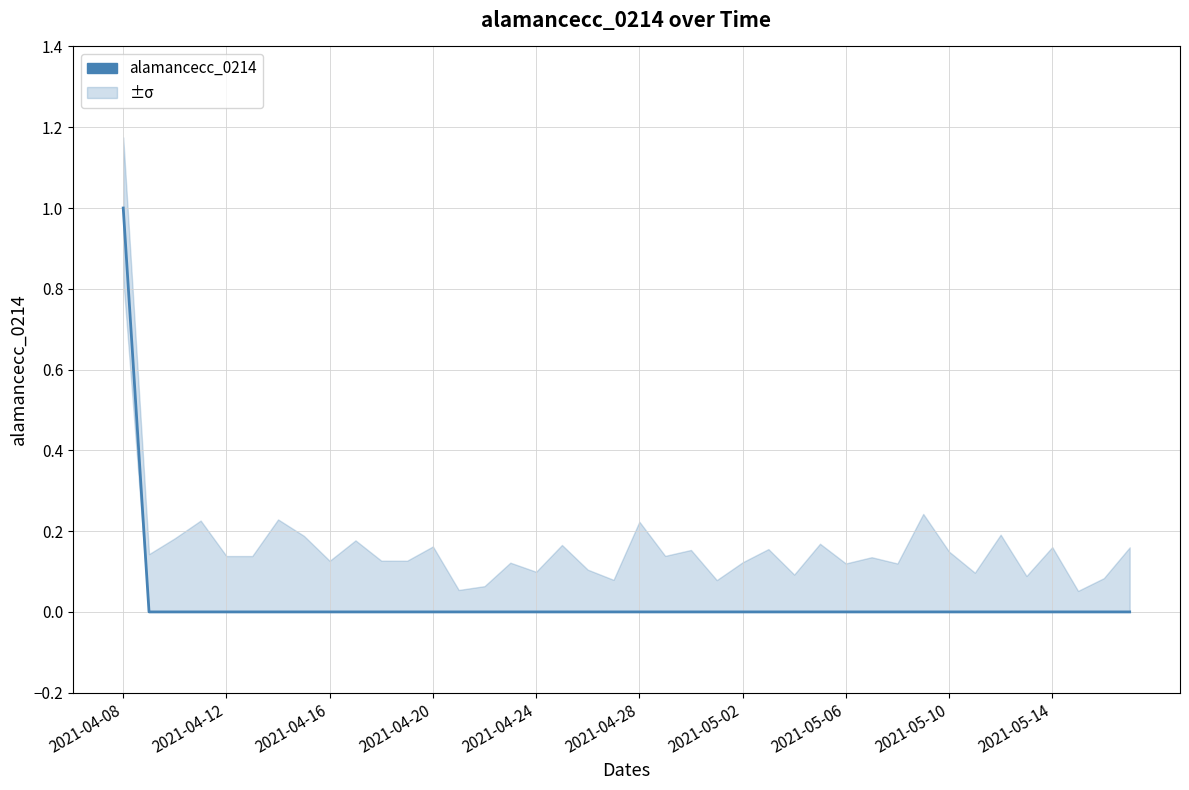

Which has a higher value, 35 or 28?

35